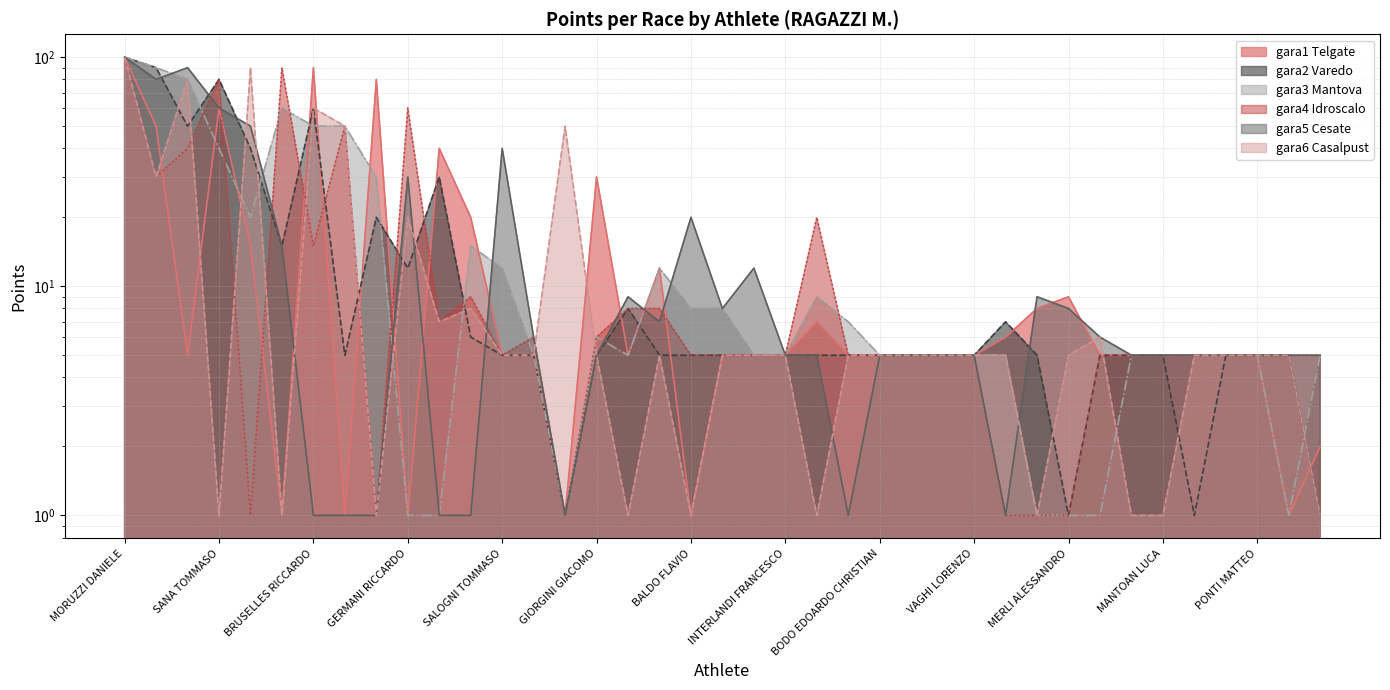

What is the spread (max minus min) of values at BRUSELLES RICCARDO?

89